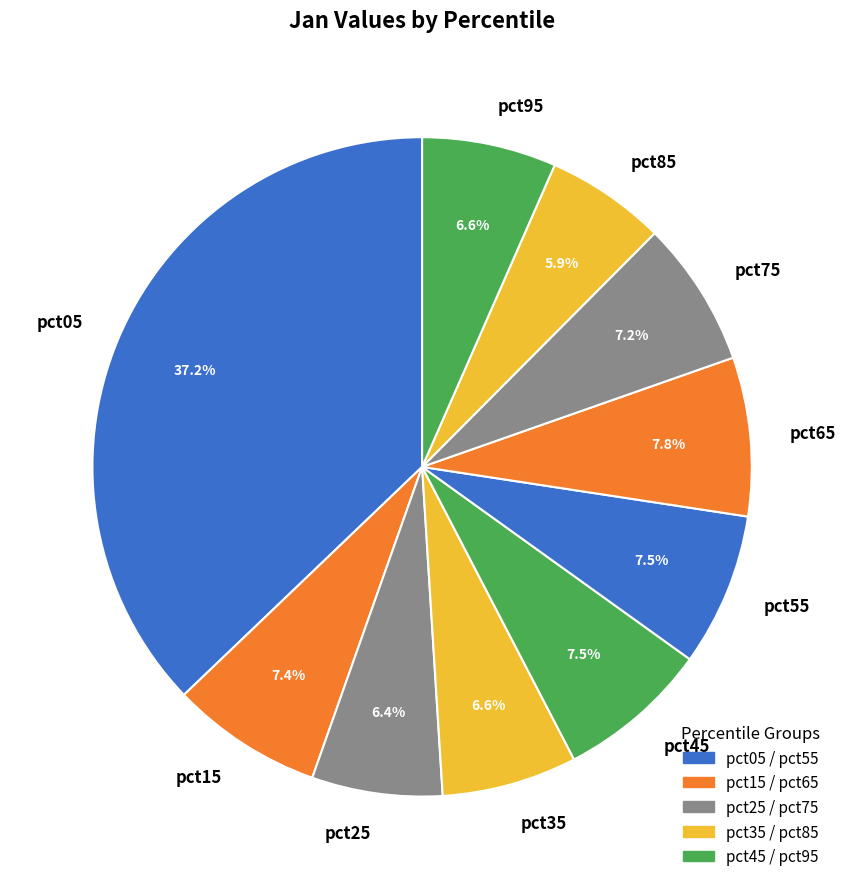

Between pct75 and pct25, which is larger?

pct75